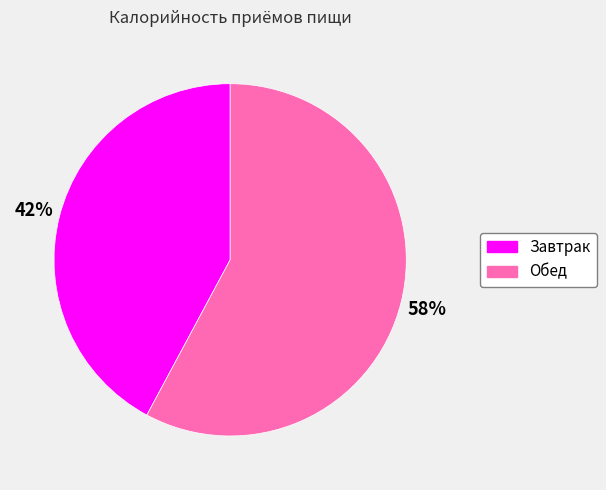

Is it true that Завтрак is 42% of the pie?

True